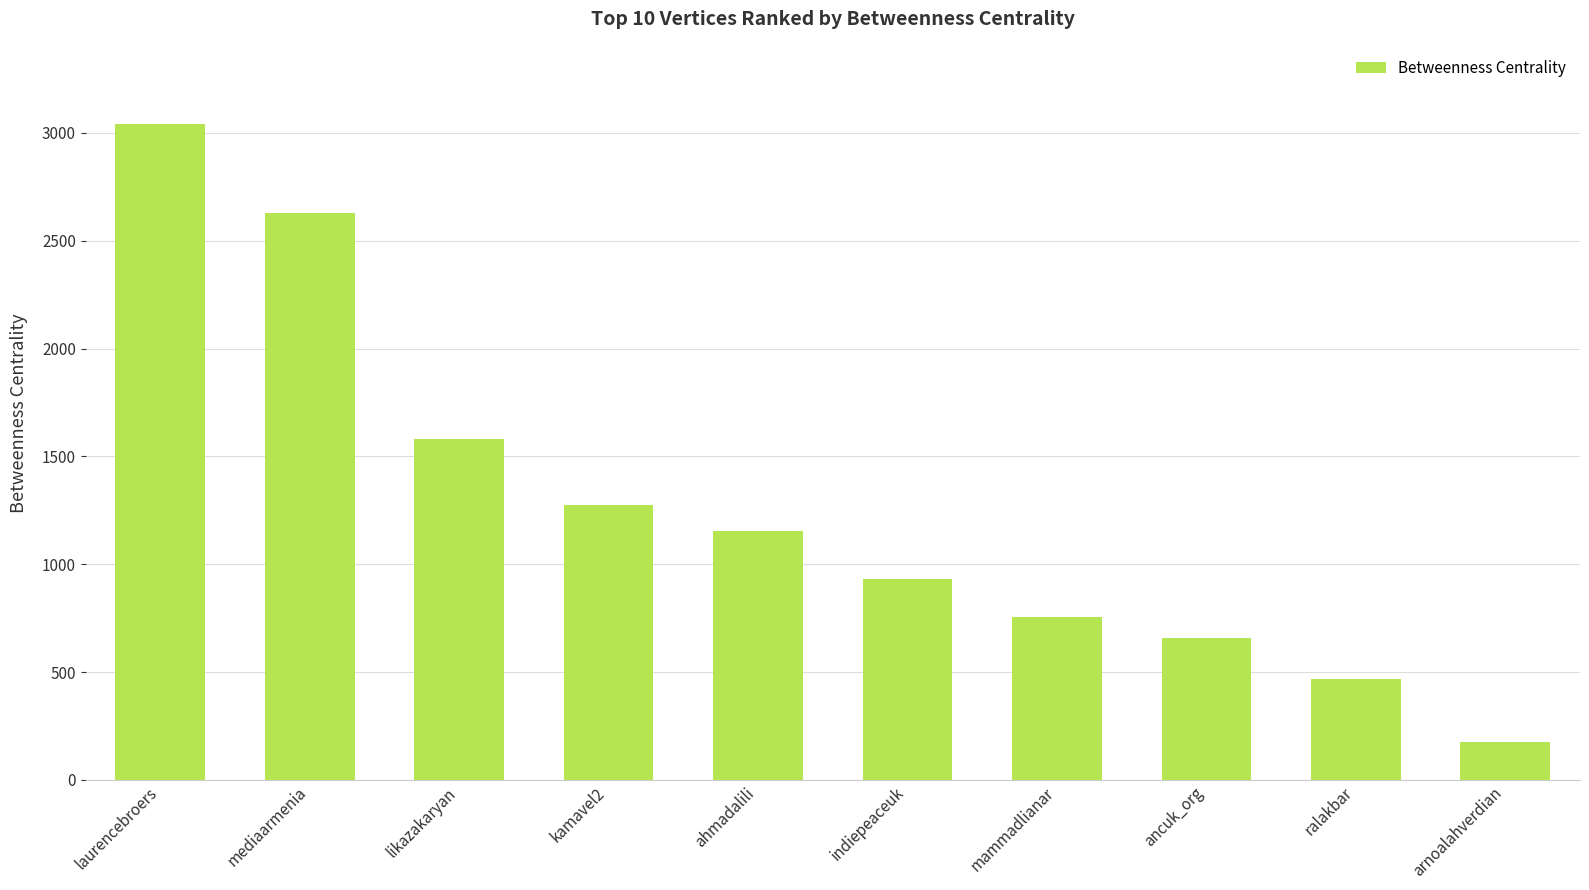

Approximately how many times larger is the value at indiepeaceuk compared to kamavel2?

0.7